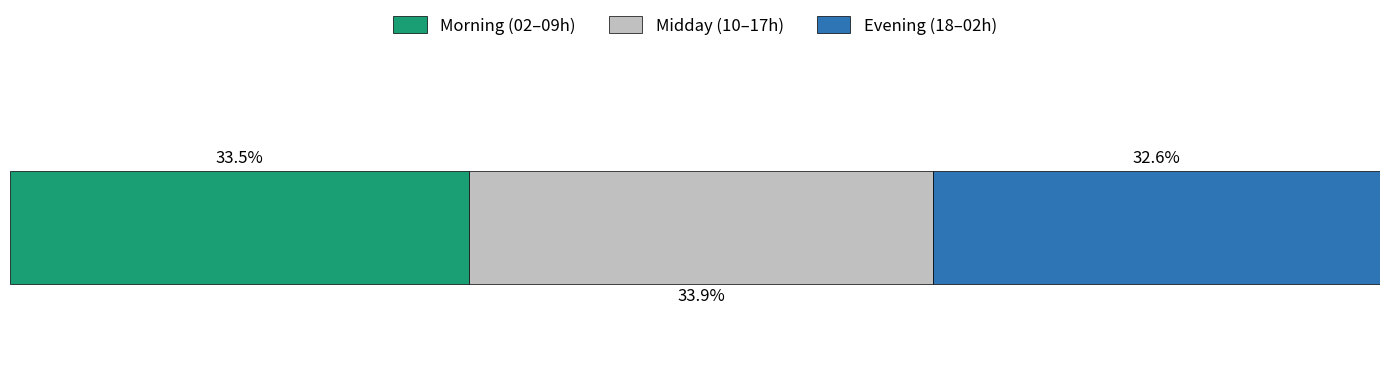

What are all the series names shown in the legend?

Morning (02–09h), Midday (10–17h), Evening (18–02h)